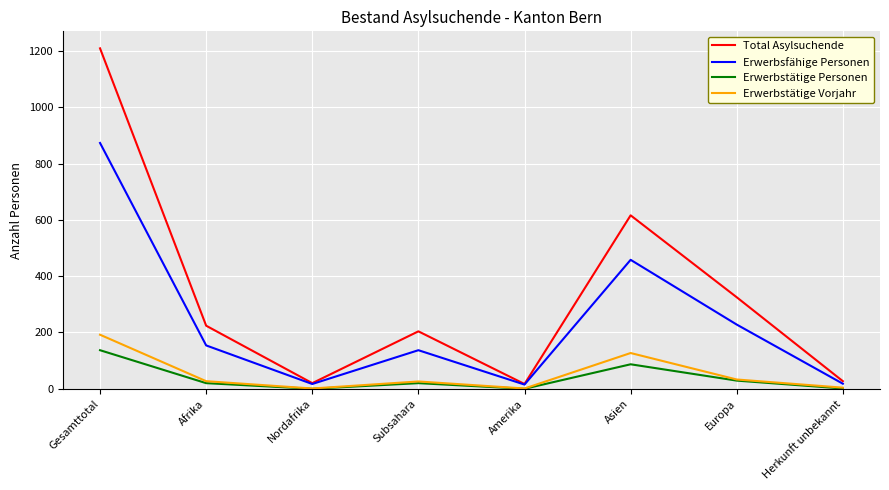

True or false: Total Asylsuchende and Erwerbstätige Personen cross at least once.

False